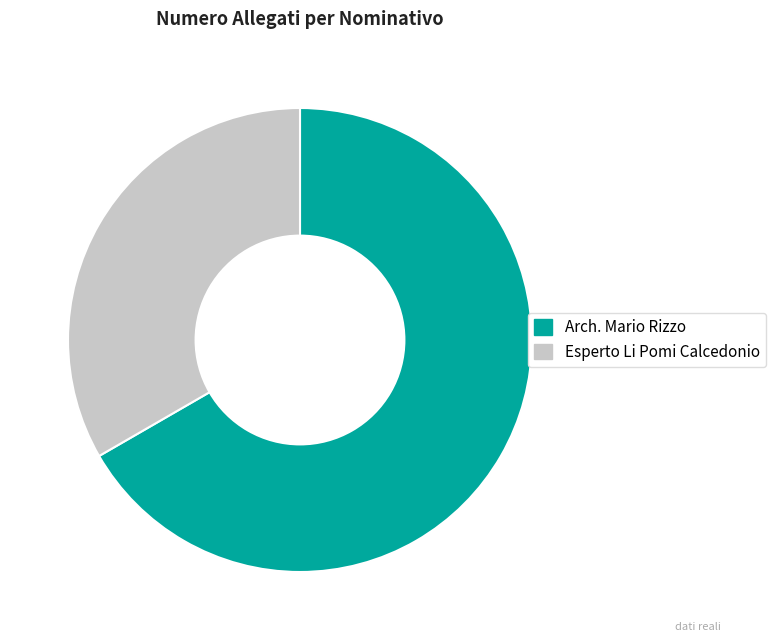

Does Arch. Mario Rizzo account for over 50% of the chart?

Yes